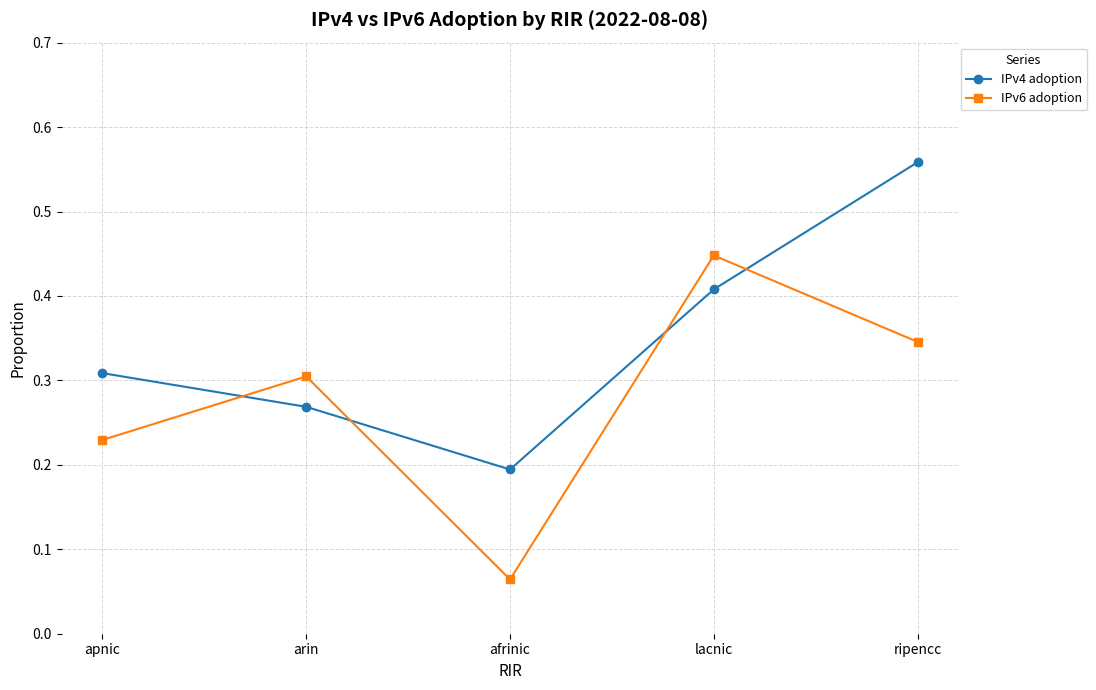

At how many categories does at least one series exceed 0?

5